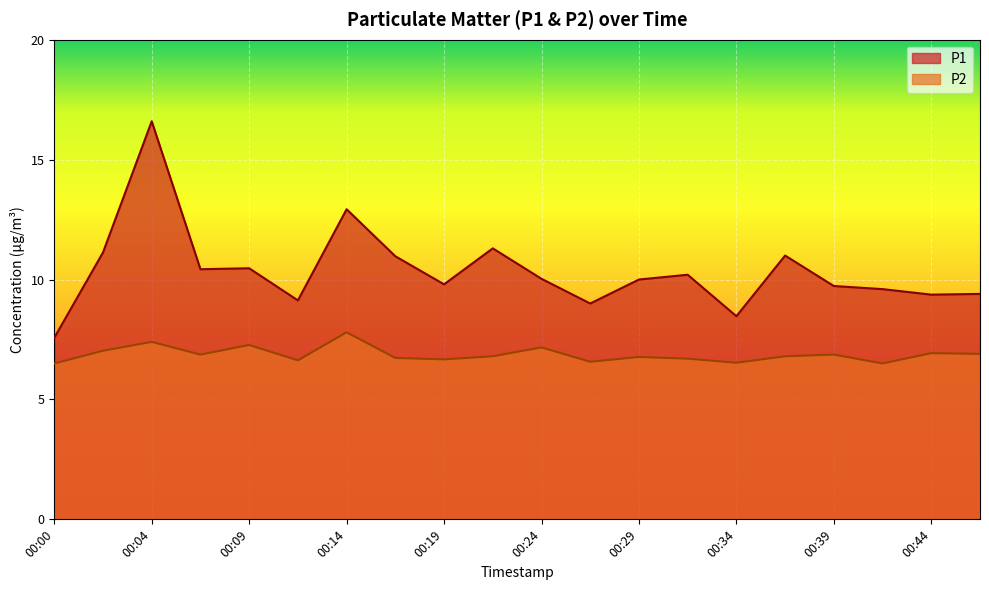

In P2, how many points are higher than both neighbors (excluding endpoints)?

7